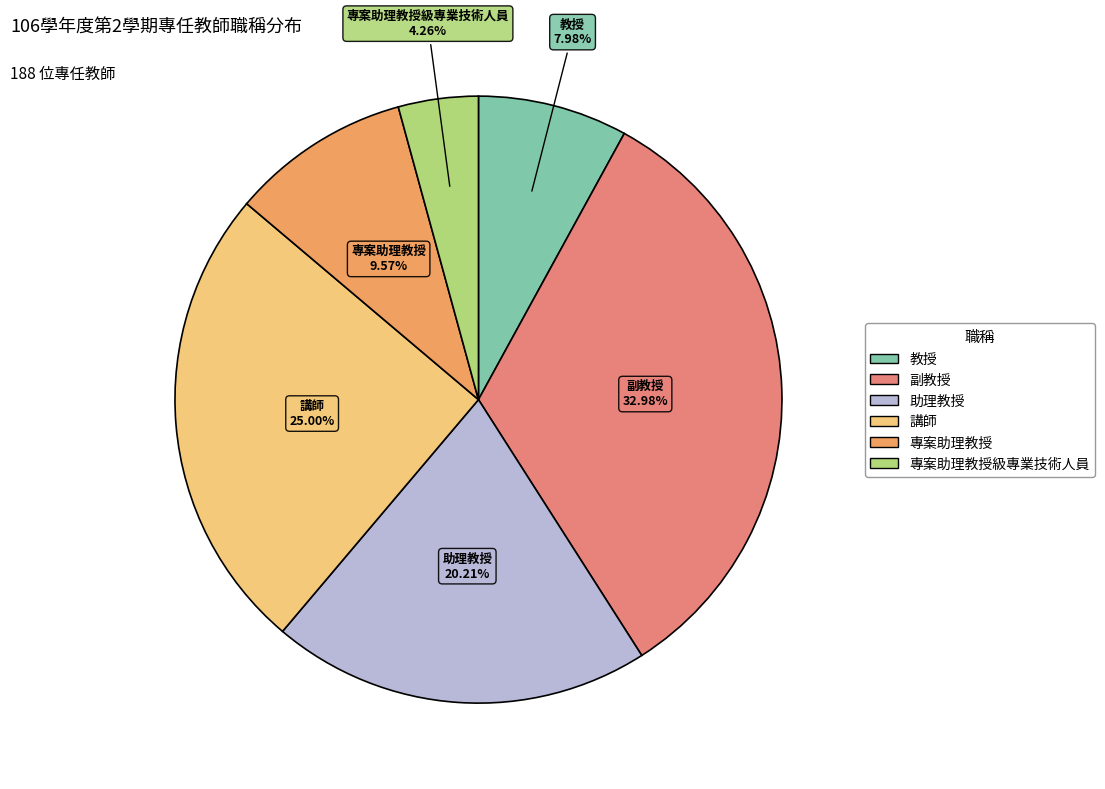

Does any single category account for the majority?

No